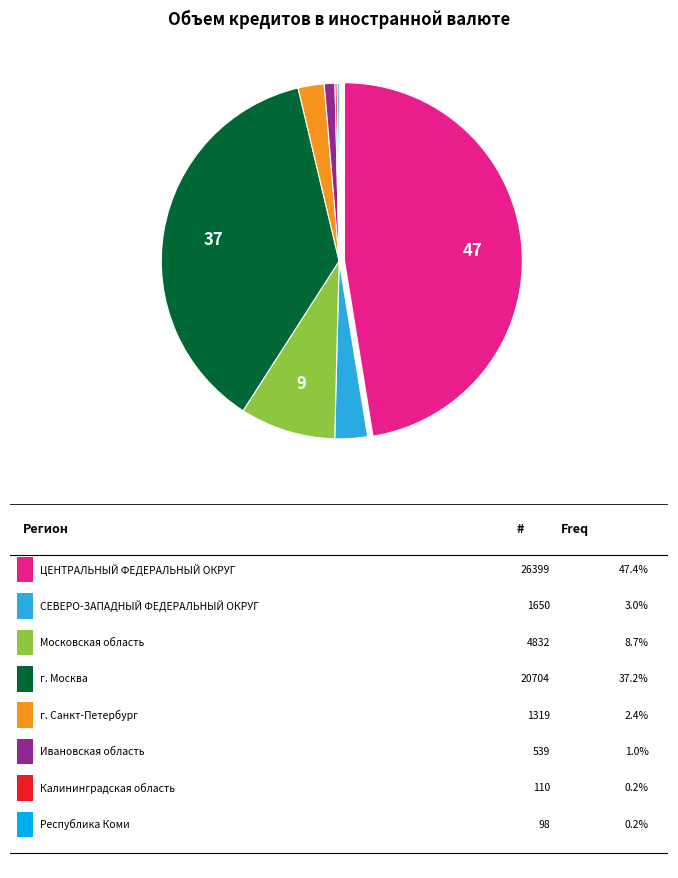

Does any single category account for the majority?

No